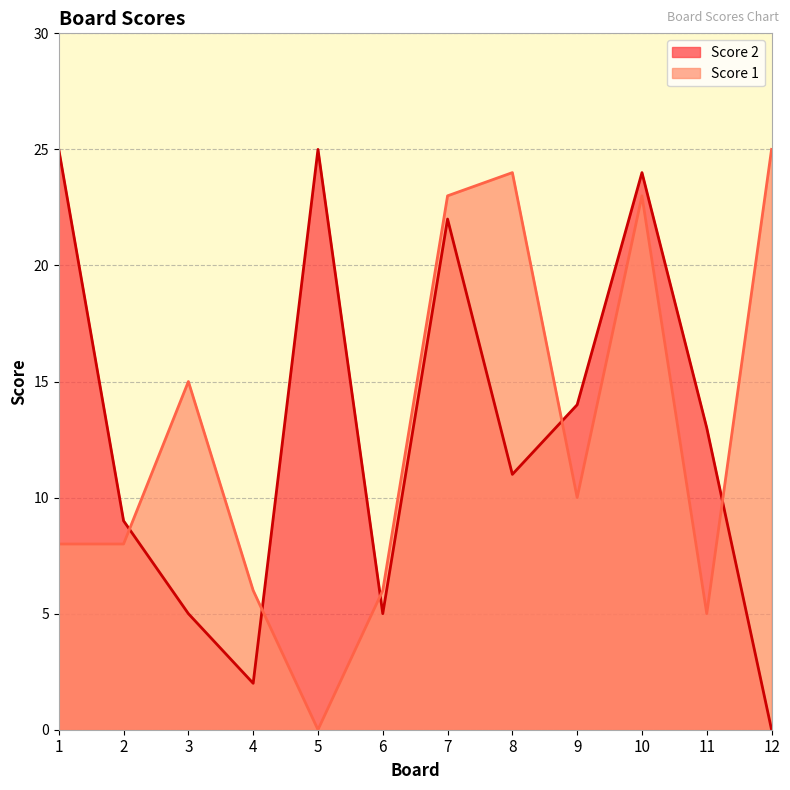

After their last crossing, which series has the higher values: Score 1 or Score 2?

Score 1